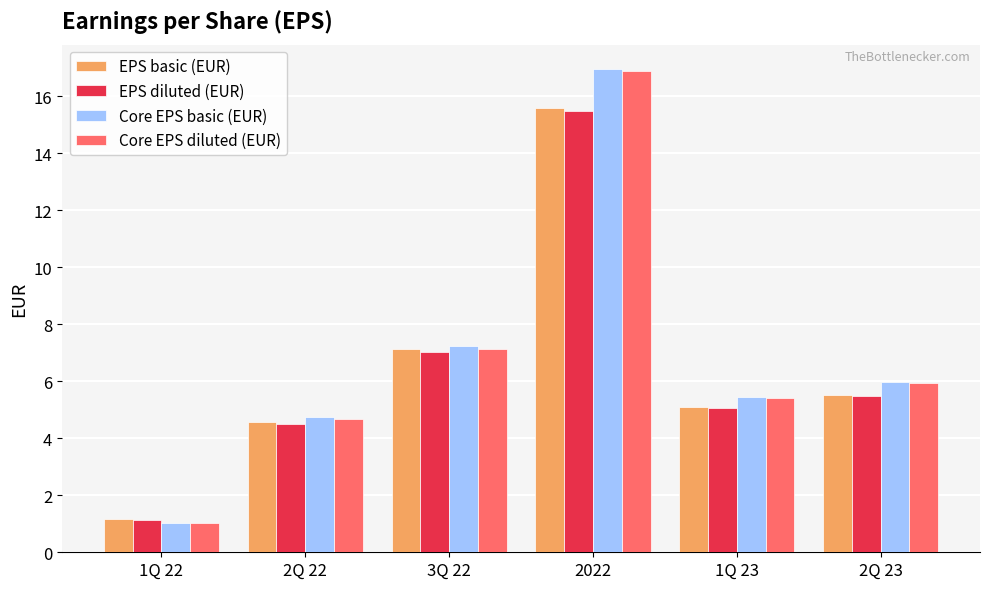

List the labels in order of EPS basic (EUR) value, smallest first.

1Q 22, 2Q 22, 1Q 23, 2Q 23, 3Q 22, 2022